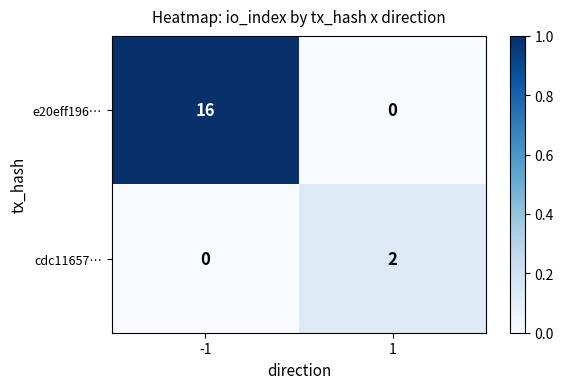

True or false: cdc11657… has a value of 0 at -1.

True